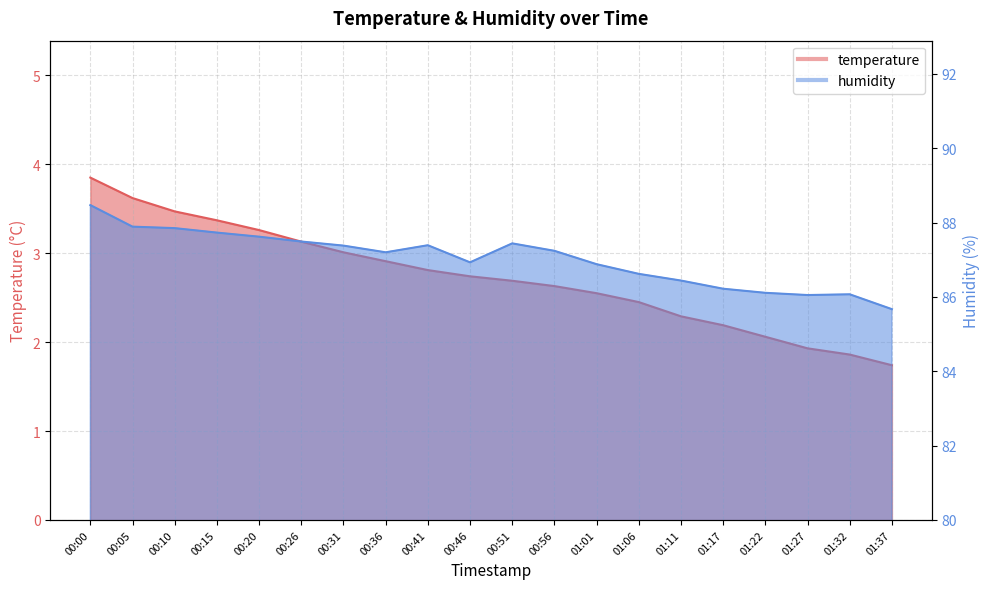

What is the spread (max minus min) of values at 01:22?

84.0